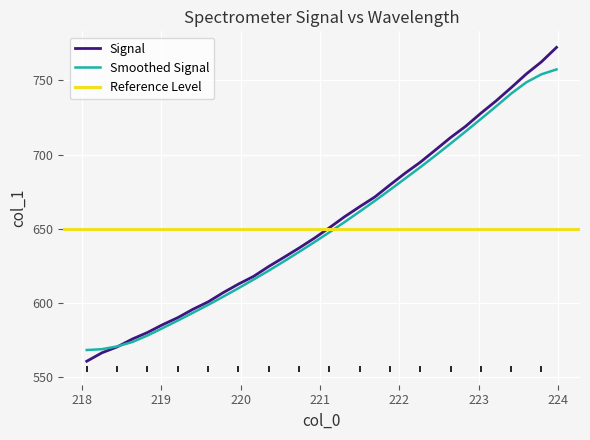

What is the maximum value for Smoothed Signal?

757.4